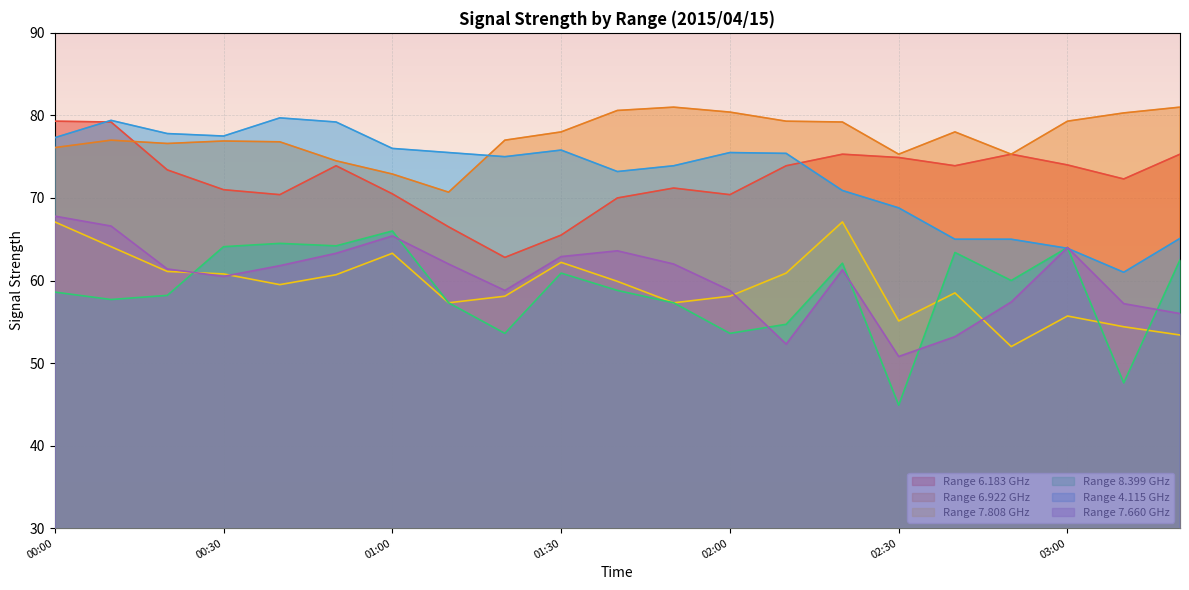

At which label does 7.808 first exceed 59?

00:00